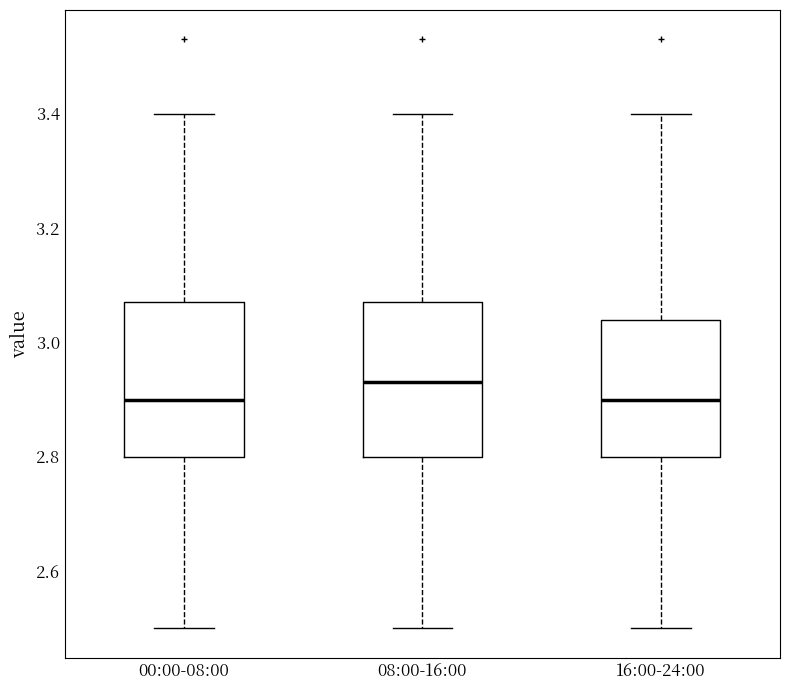

Which box's median line is the highest?

08:00-16:00